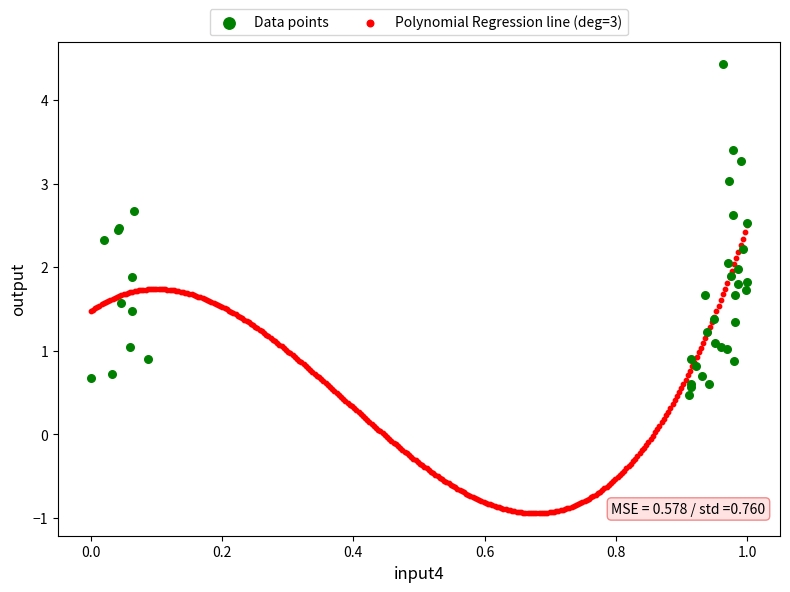

Which series has the largest Y range (max minus min)?

Data points